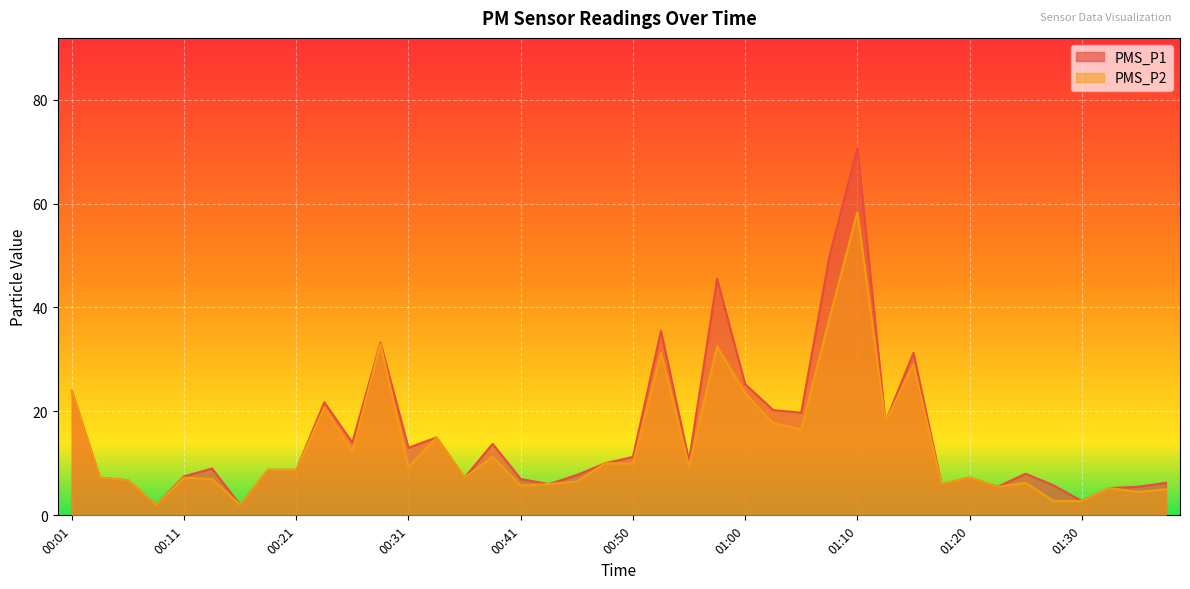

At which category does PMS_P1 reach its first local valley?

00:08